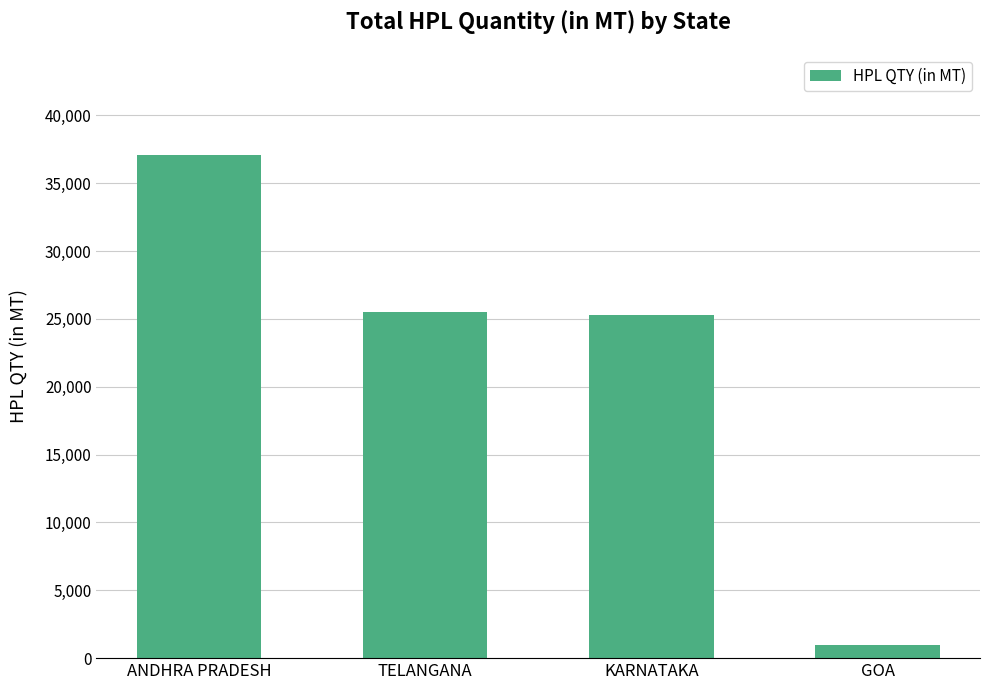

What is the difference between the values at TELANGANA and GOA?

24580